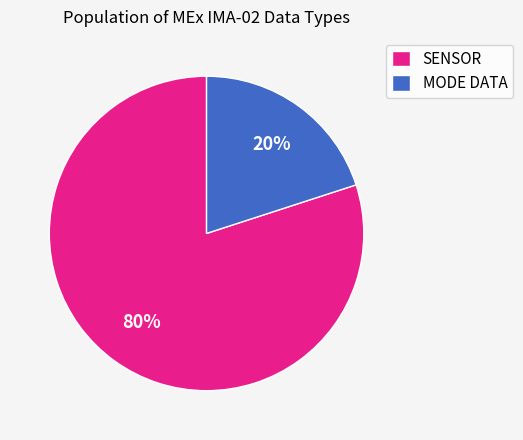

How many segments does this pie chart have?

2